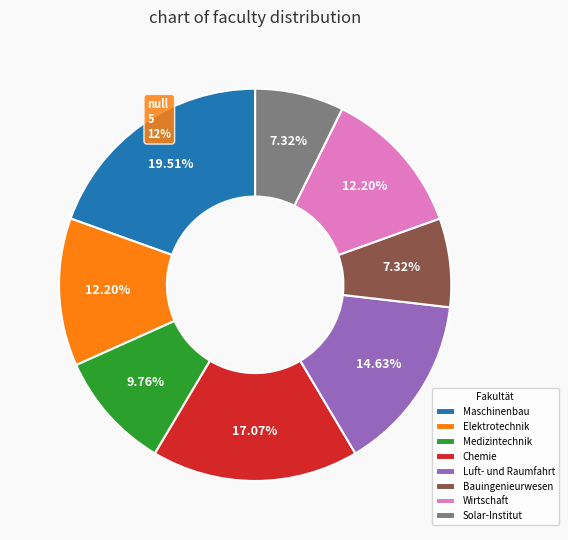

What percentage is the Fachbereich Maschinenbau und Mechatronik slice, to the nearest percent?

20%